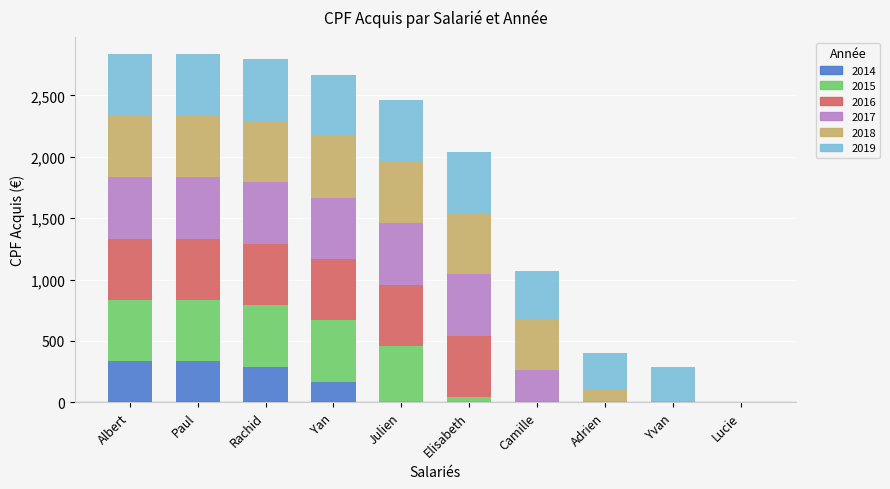

What are all the series names shown in the legend?

2014, 2015, 2016, 2017, 2018, 2019